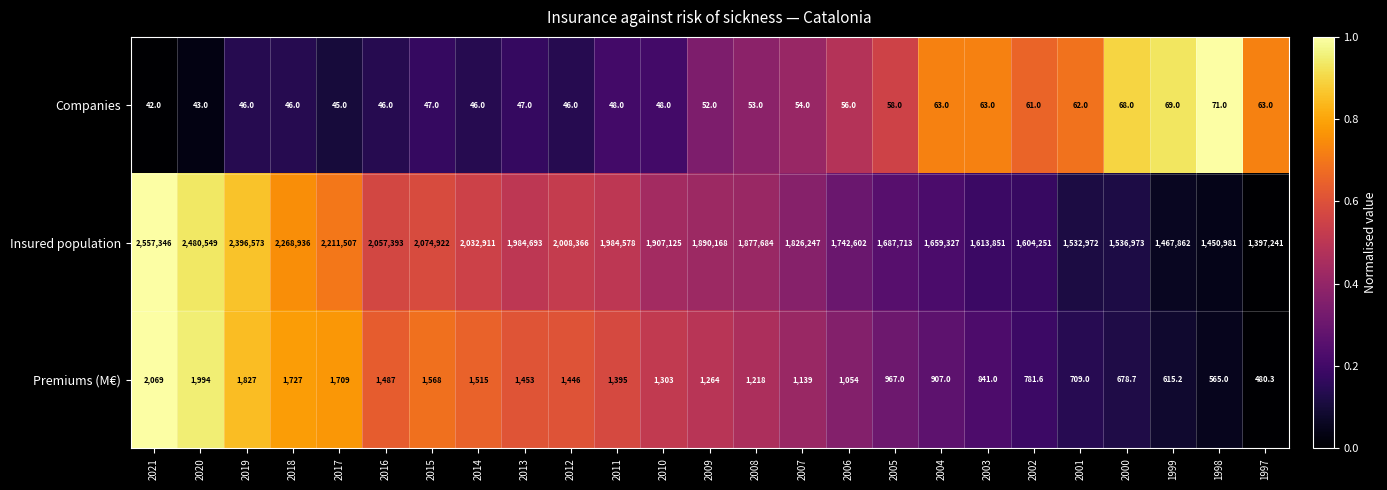

Which category has the highest value in the Companies series?

1998